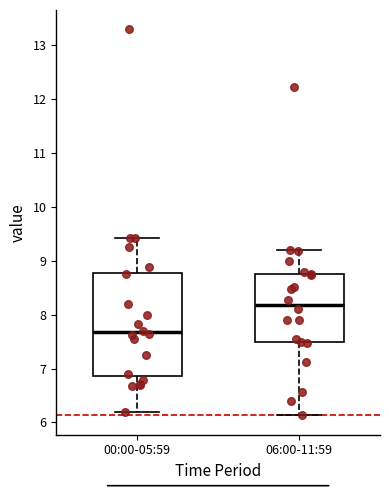

Which box's median line is the lowest?

00:00-05:59